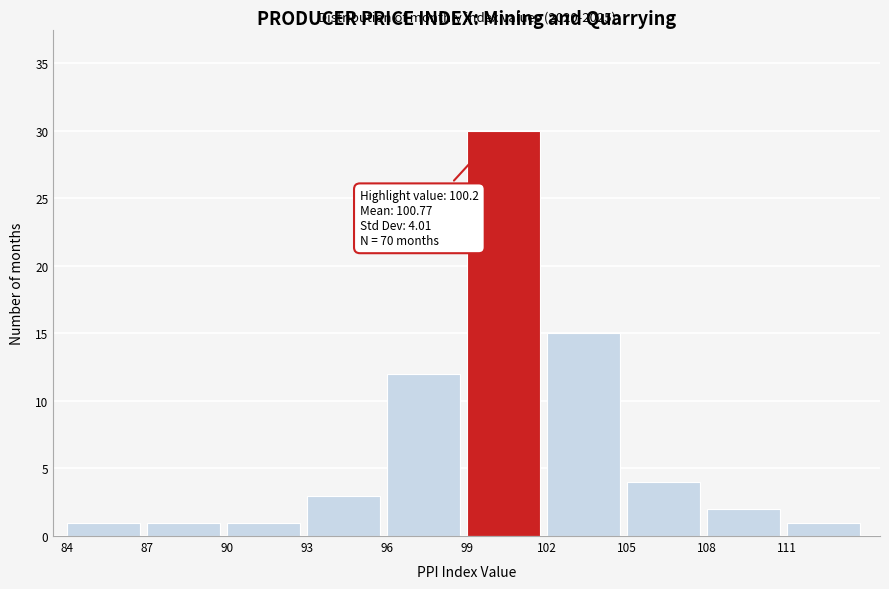

Which range on the x-axis has the tallest bar?

99 to 102